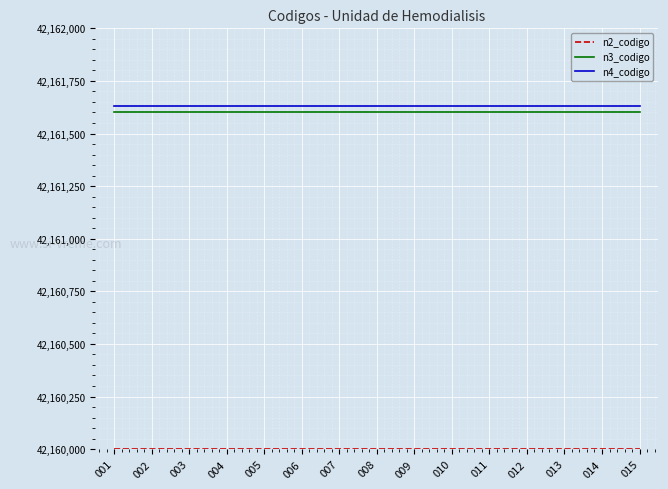

What is the total value across all series at 011?

126483232